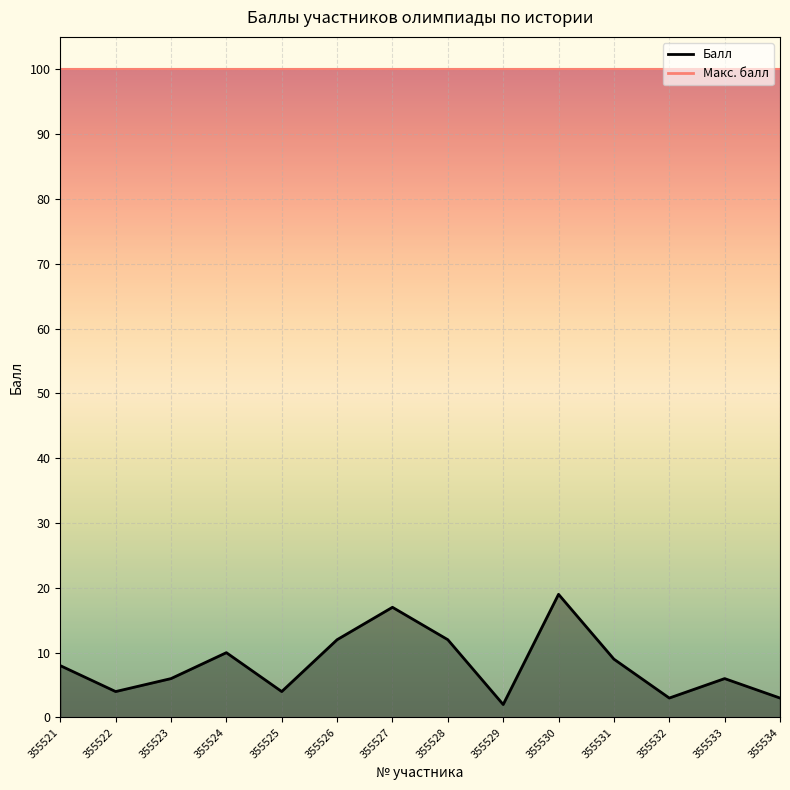

At which label does the data first exceed 8?

355524